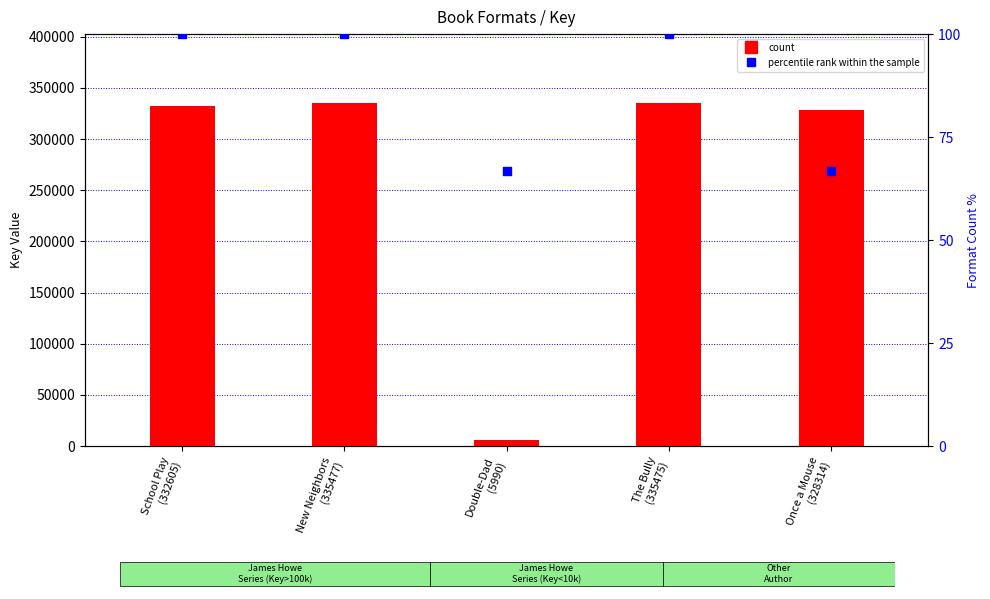

At how many categories does at least one series exceed 31258?

4